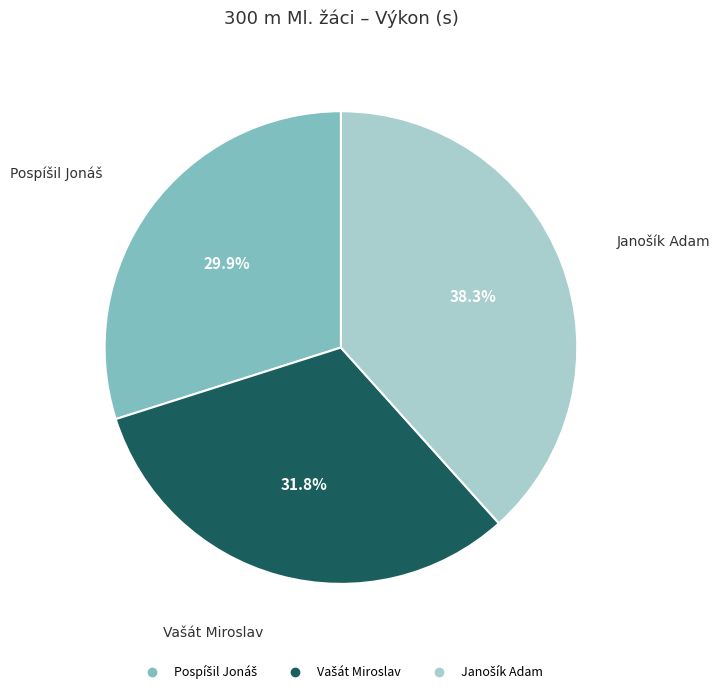

Does any single category account for the majority?

No